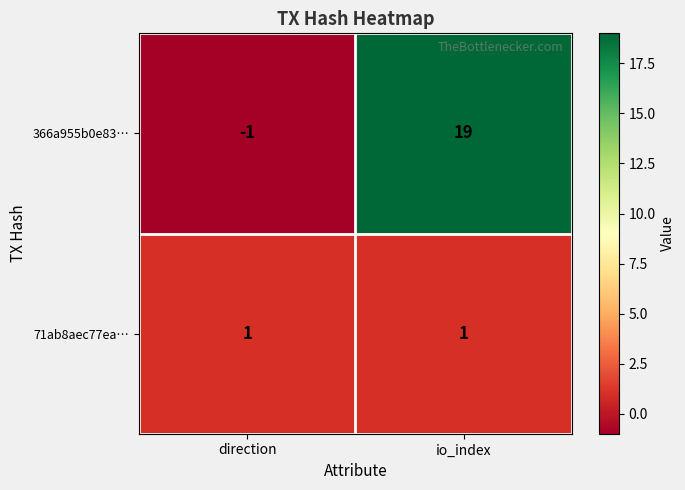

Reading left to right, what are all the values shown in this chart?

366a955b0e83…: direction=-1	io_index=19
71ab8aec77ea…: direction=1	io_index=1